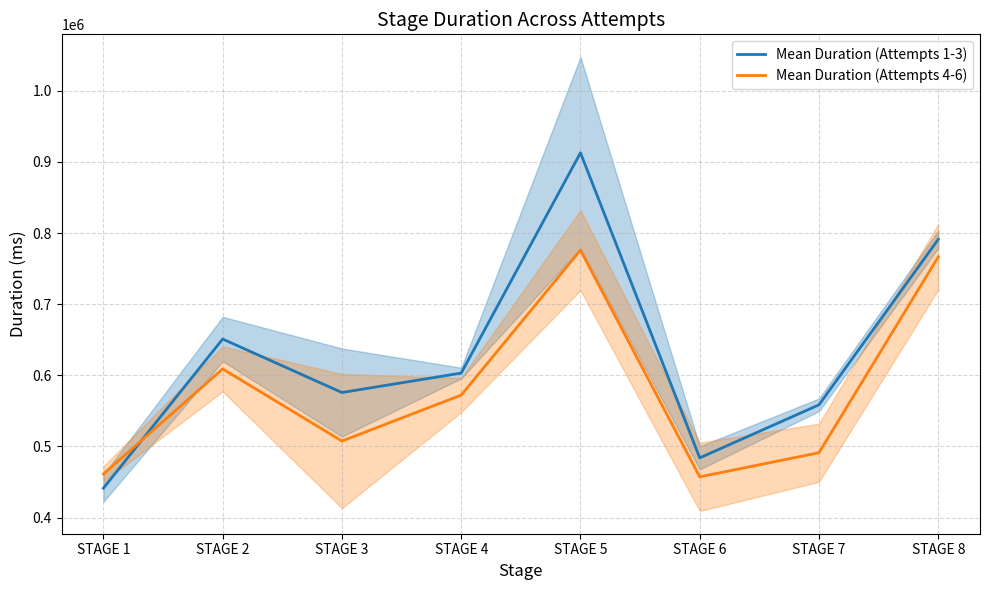

At which category is the sum across all series the highest?

STAGE 5